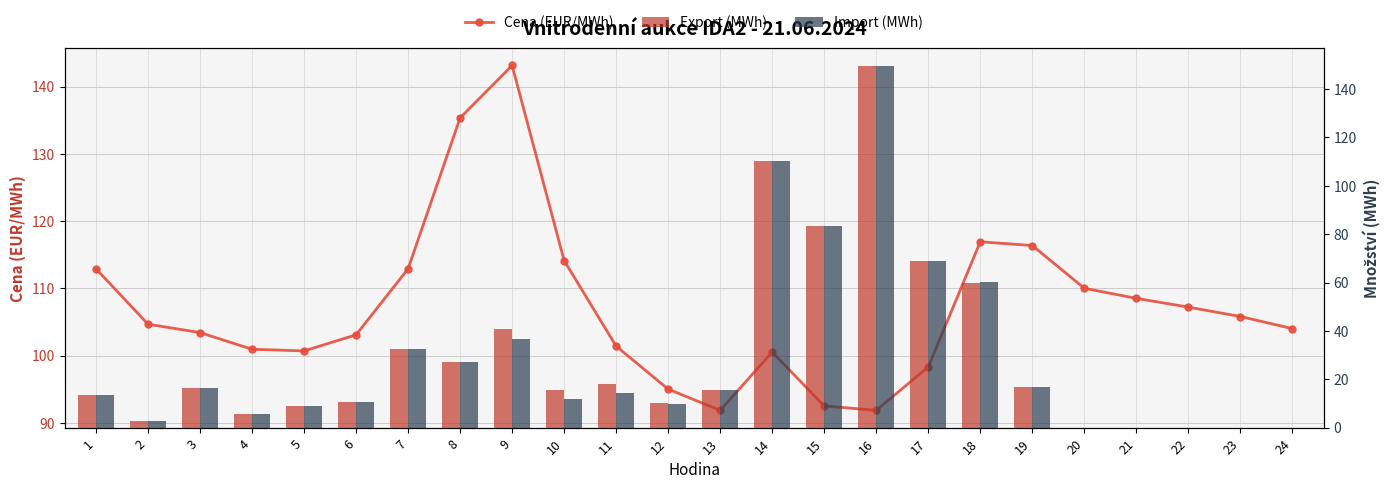

What is the difference between the maximum and minimum values in the Export (MWh) series?

149.4